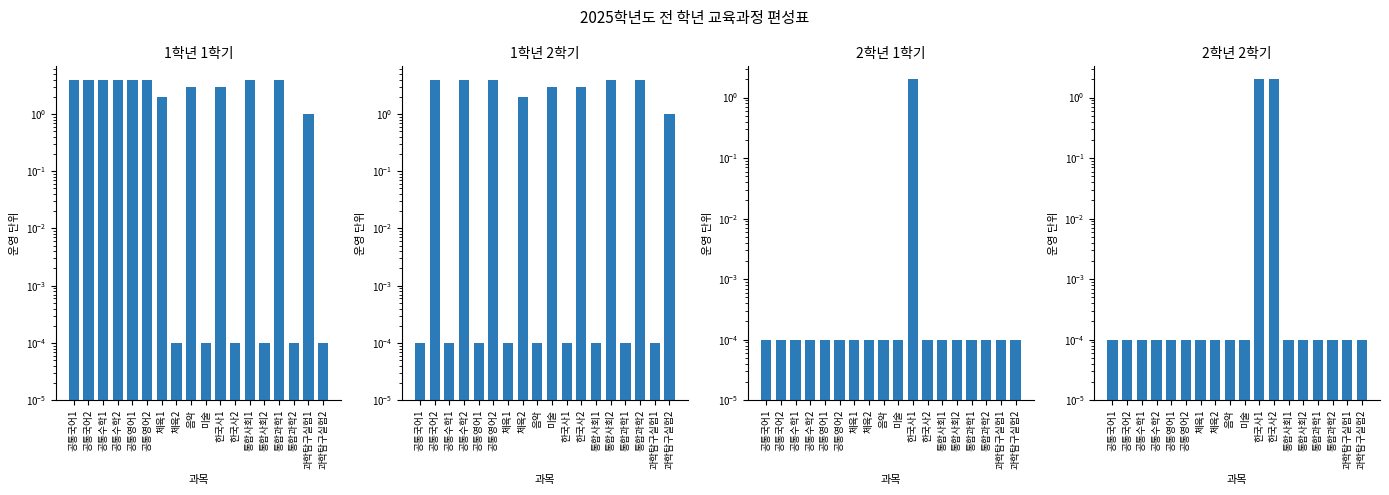

What is the label of the 2nd bar from the left?

공통국어2